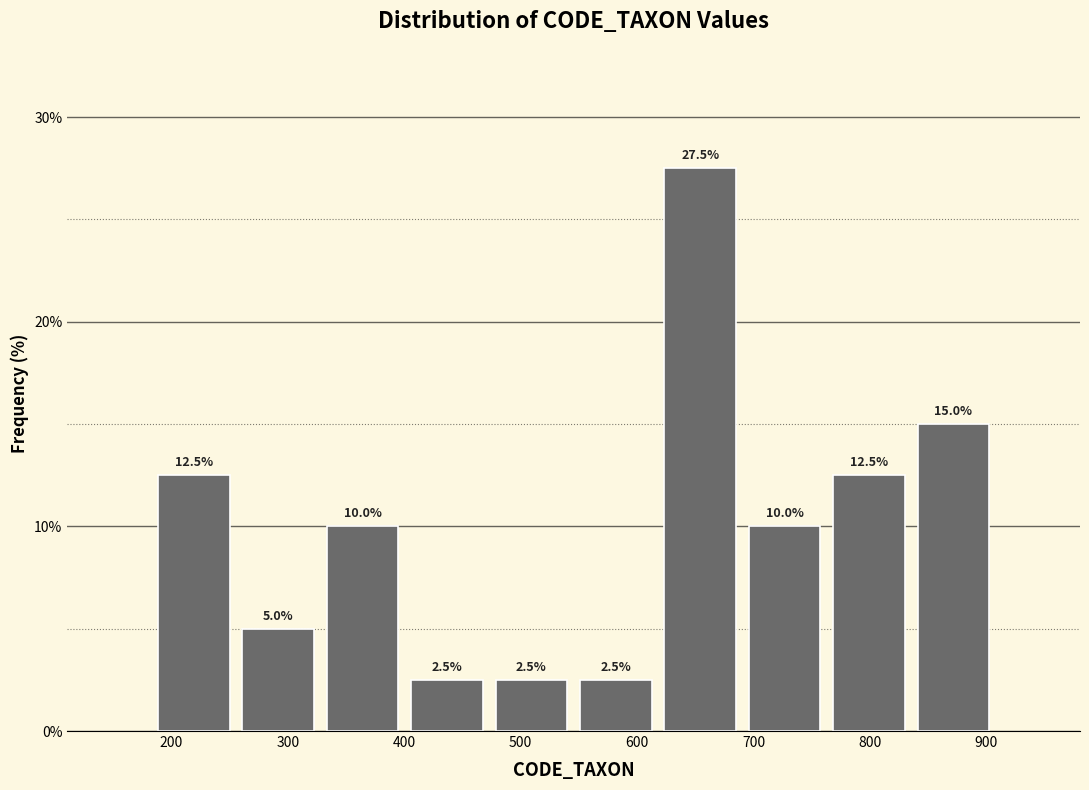

Reading left to right, transcribe this chart: for each bar, give the range it covers on the x-axis and its height. The bar edges are not printed on the chart, so give them approximately, as read against the axis.

180 to 260: 12.5
260 to 330: 5.0
330 to 400: 10.0
400 to 470: 2.5
470 to 550: 2.5
550 to 620: 2.5
620 to 690: 27.5
690 to 760: 10.0
760 to 840: 12.5
840 to 910: 15.0